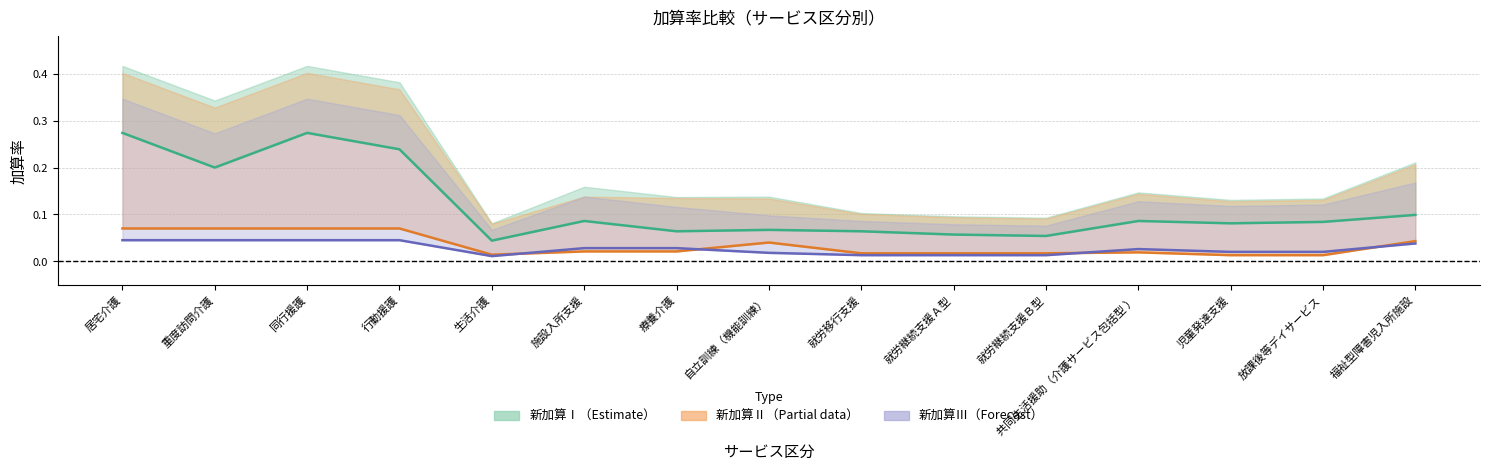

True or false: 処遇加算Ⅰ has a value of 0.0 at 就労移行支援.

False